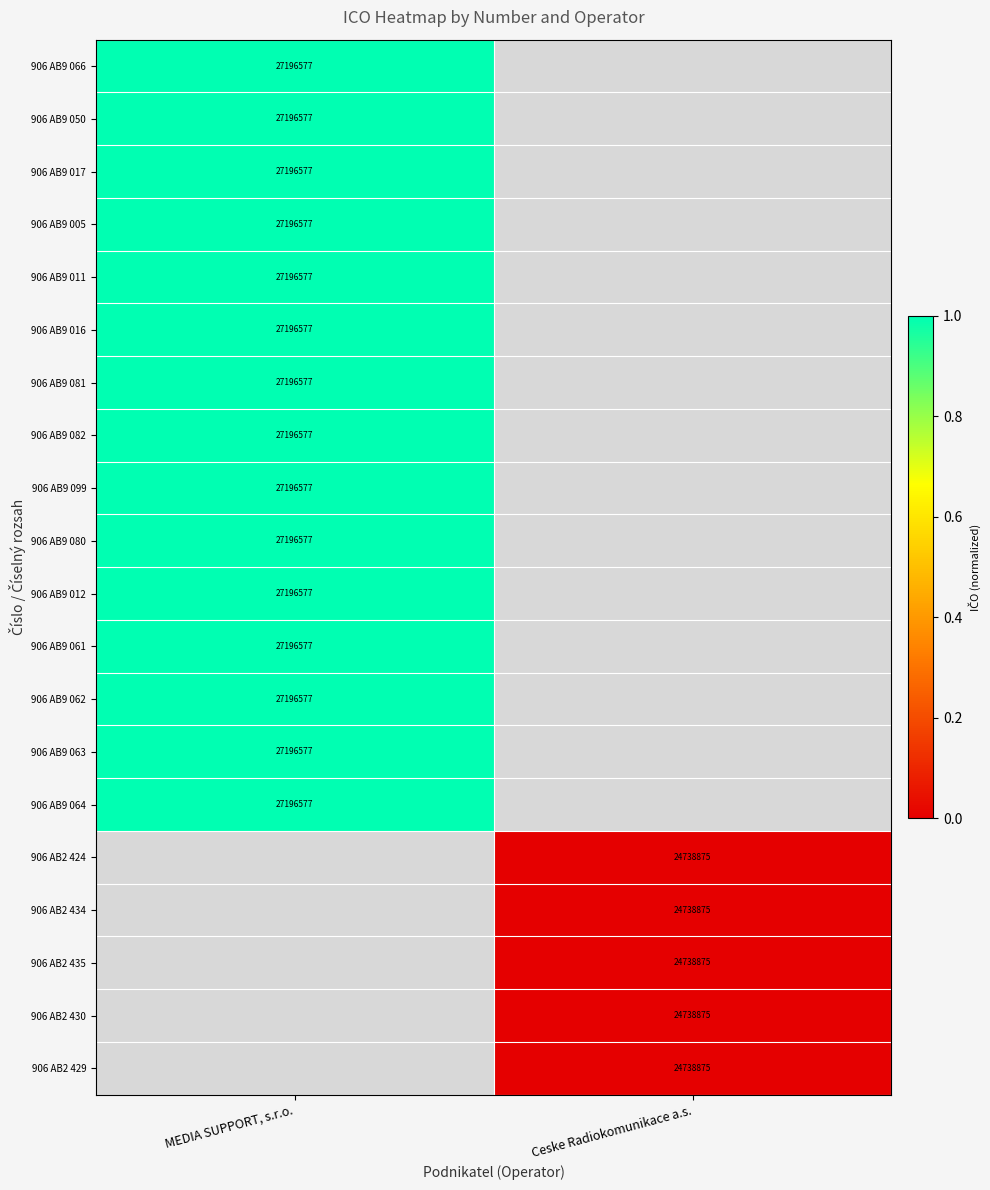

The 906 AB9 005 series shows 27196577.0 at MEDIA SUPPORT, s.r.o.. True or false?

True